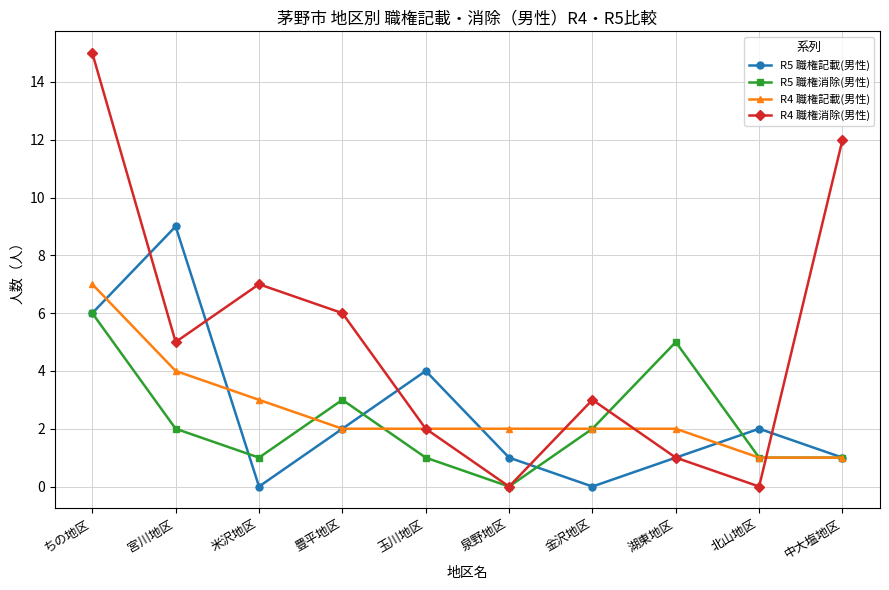

What is the difference between the second highest and second lowest values in the R5 職権記載(男性) series?

6